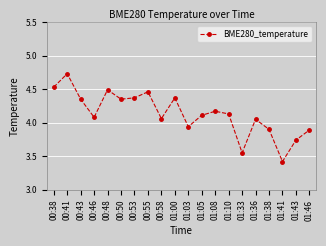

At which category does the chart reach its peak across all series?

00:41